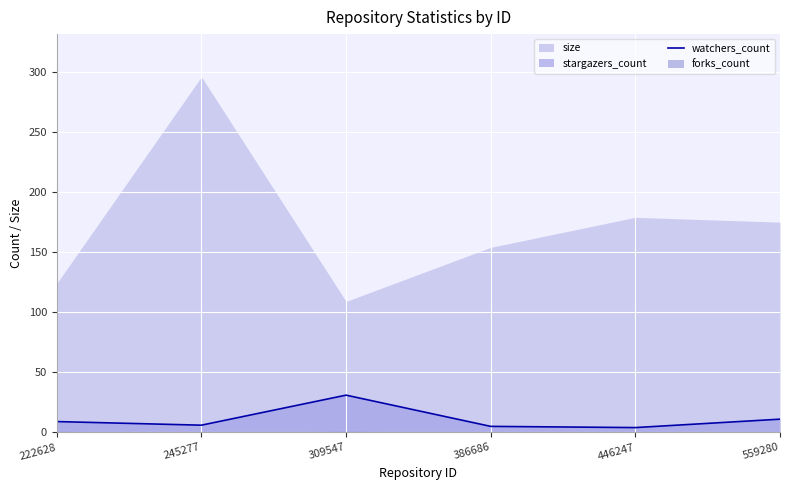

Is it true that the value at 559280 is 3?

False